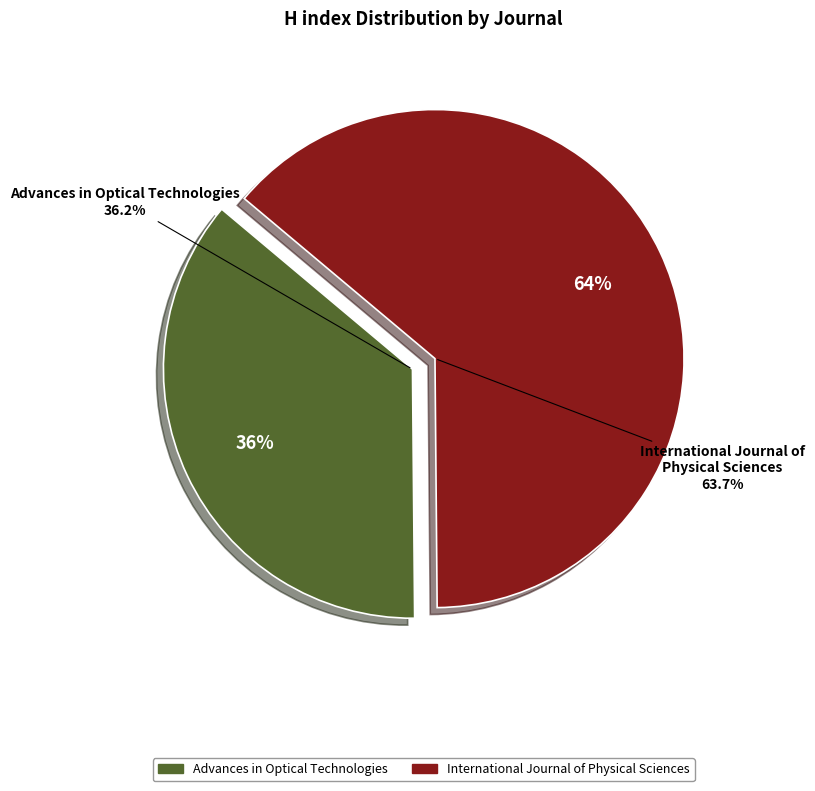

To the nearest percent, what is the difference between the largest and smallest slice percentages?

28%